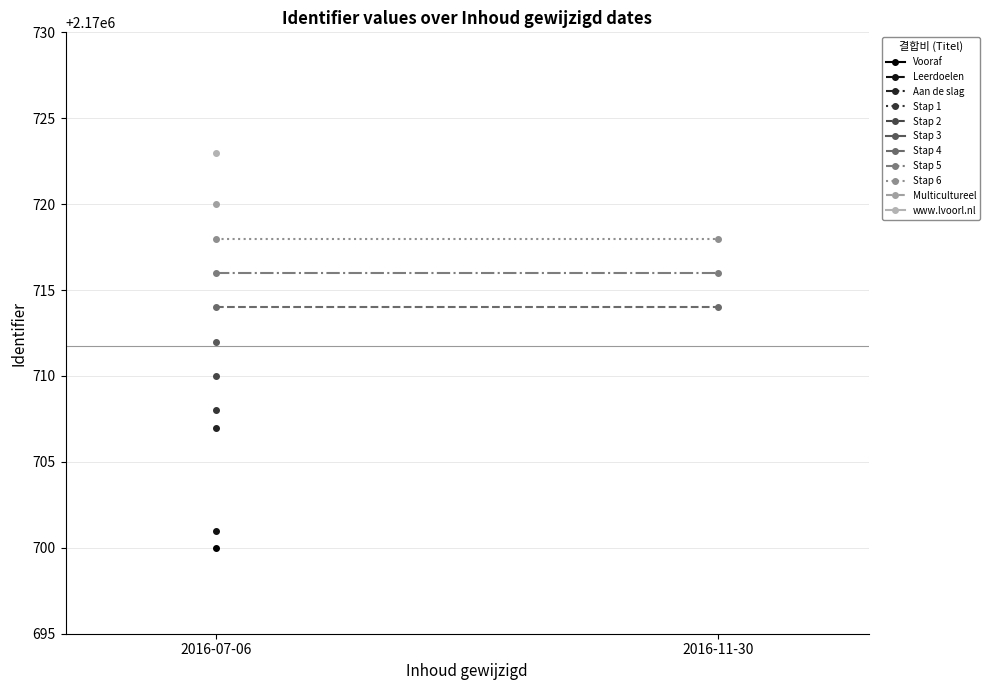

Which series has the largest total across all categories?

Stap 6